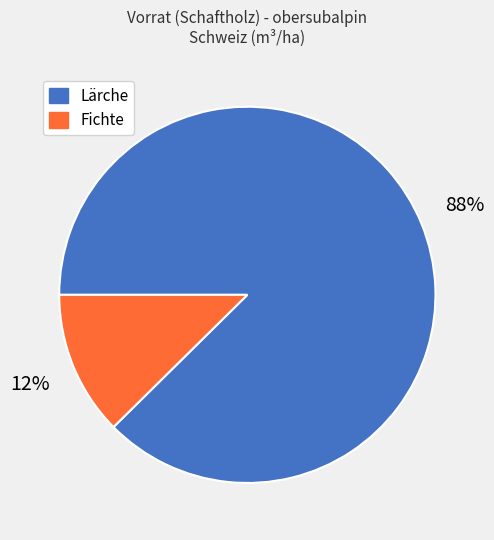

Which has a higher value, Lärche or Fichte?

Lärche